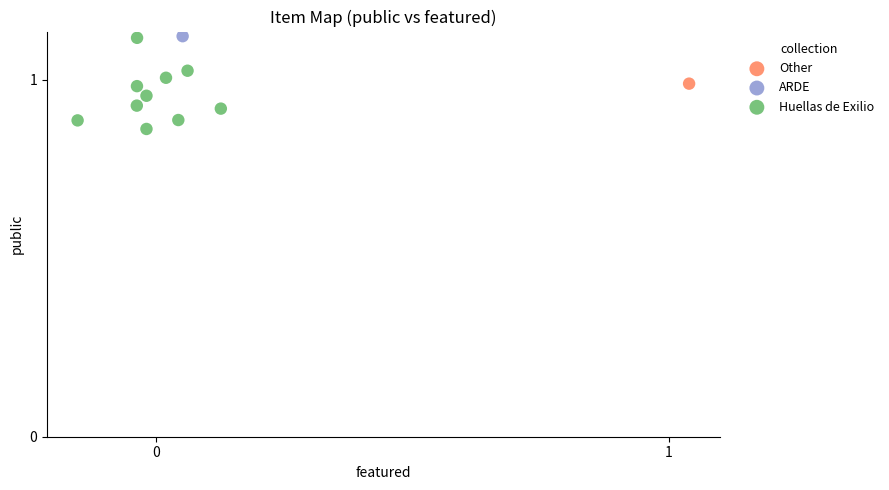

What are all the series names shown in the legend?

Huellas de Exilio, ARDE, Other